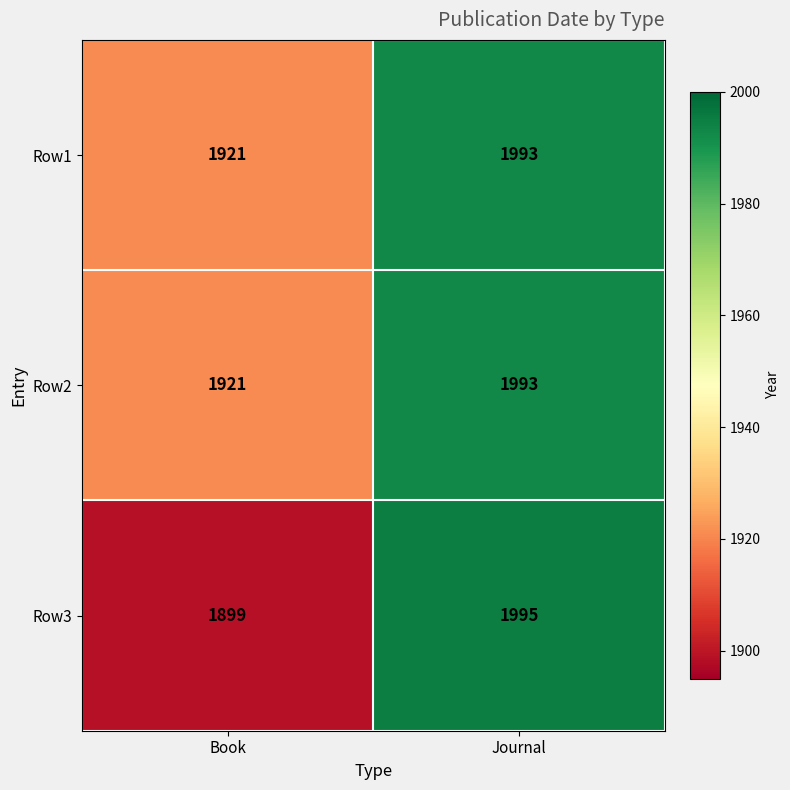

How many categories are shown in the chart?

2